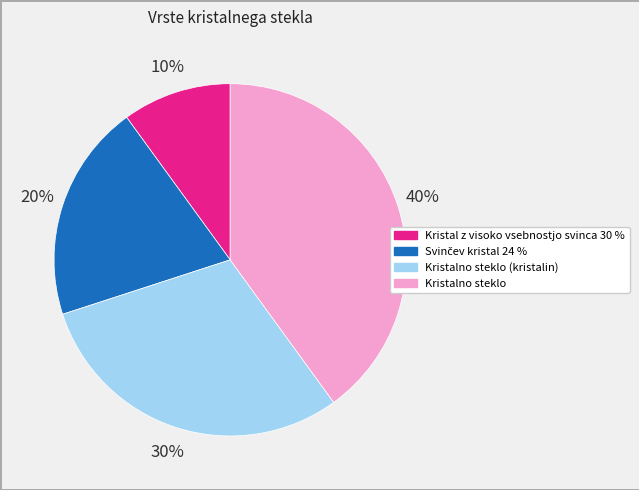

Does any single category account for the majority?

No